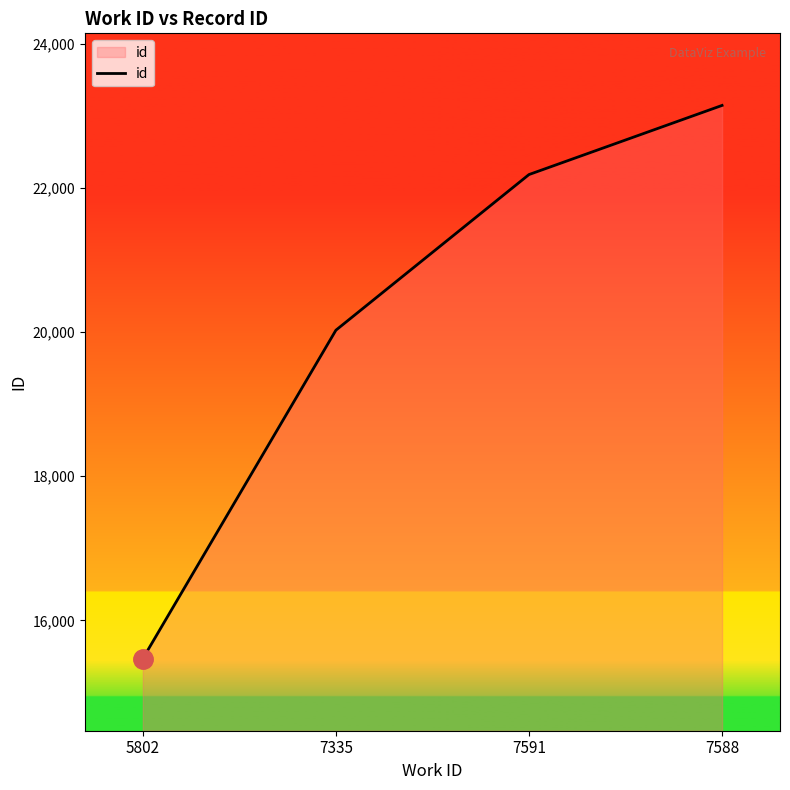

Reading right to left, transcribe all the data shown in this chart.

23144	22185	20026	15470